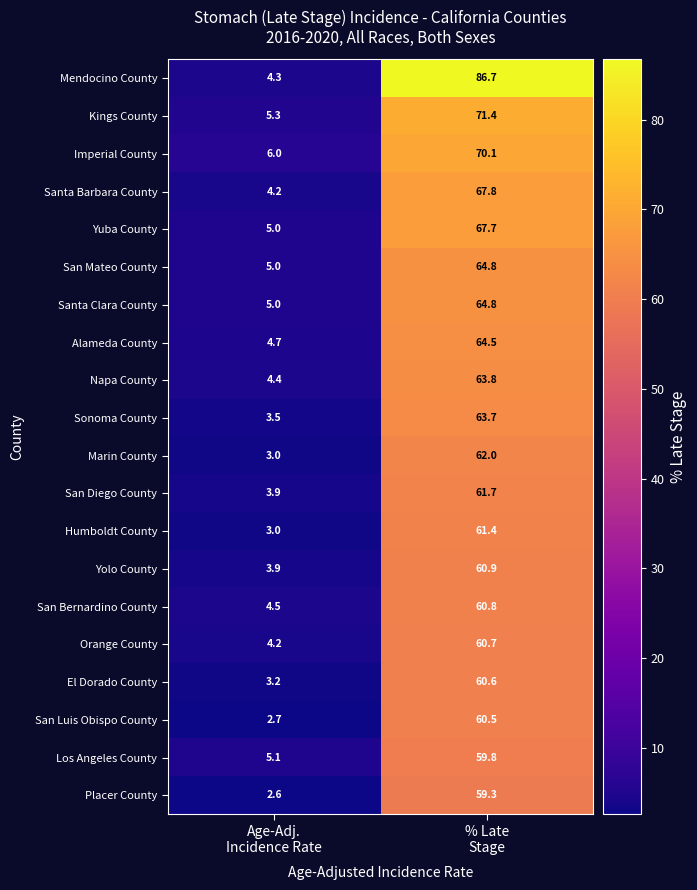

How many distinct data groups are displayed?

20